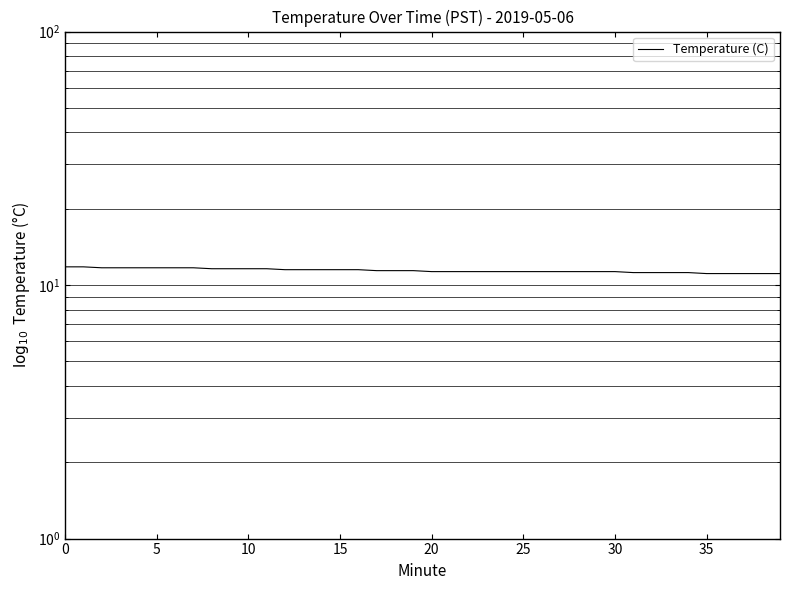

Count the values in the range 11 to 12.

40